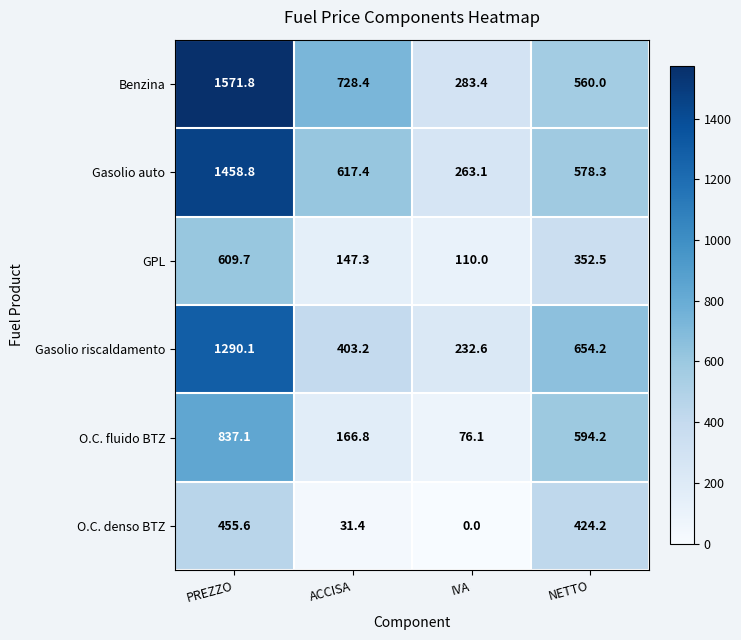

At PREZZO, list the series in order from largest to smallest.

Benzina, Gasolio auto, Gasolio riscaldamento, O.C. fluido BTZ, GPL, O.C. denso BTZ